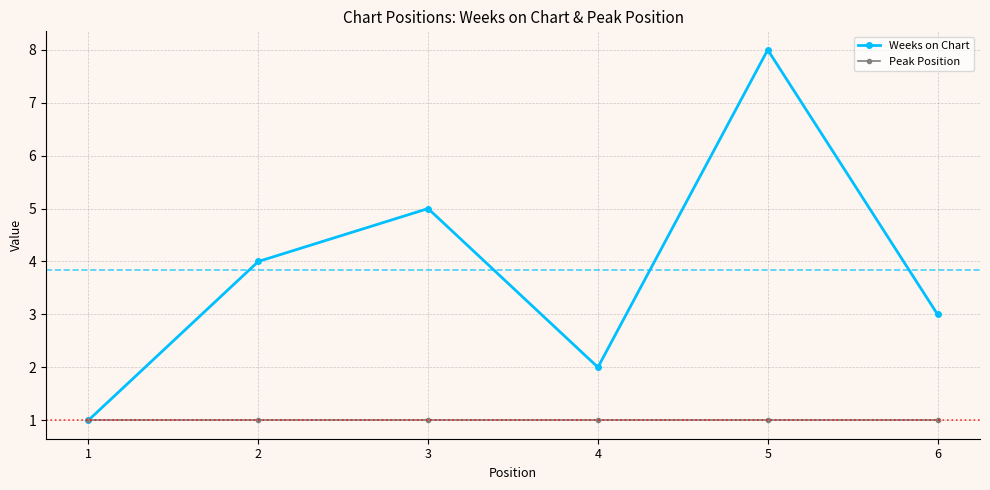

In Weeks on Chart, how many points are higher than both neighbors (excluding endpoints)?

2